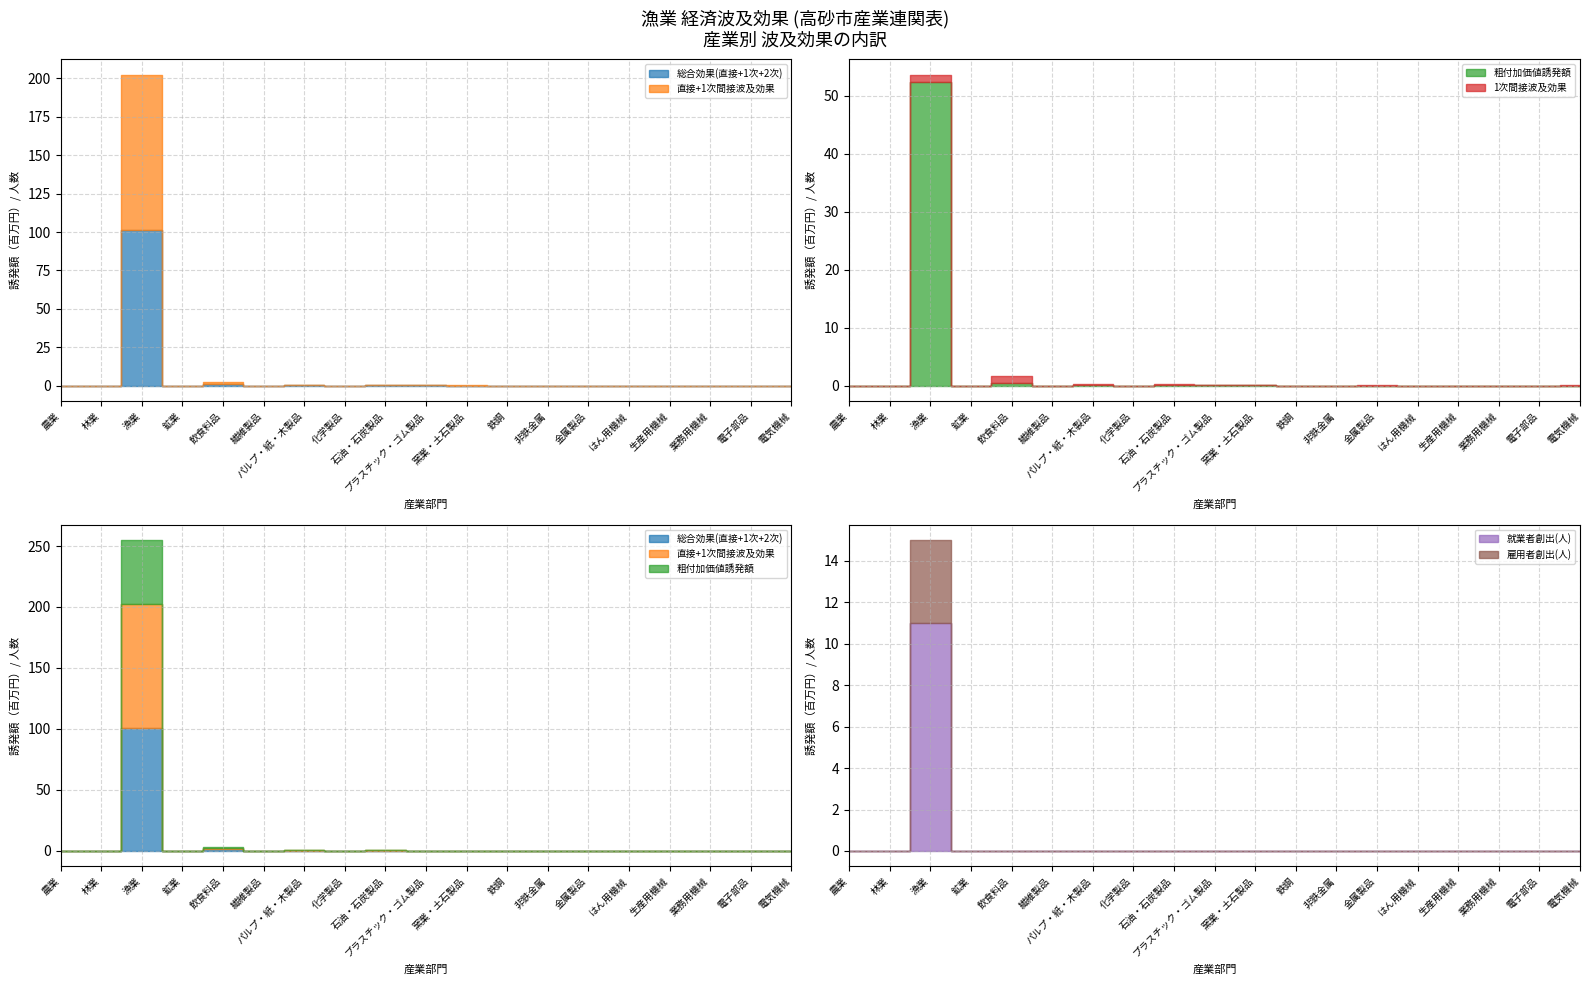

Where do 1次間接波及効果 and 粗付加価値誘発額 first cross each other?

農業 and 林業